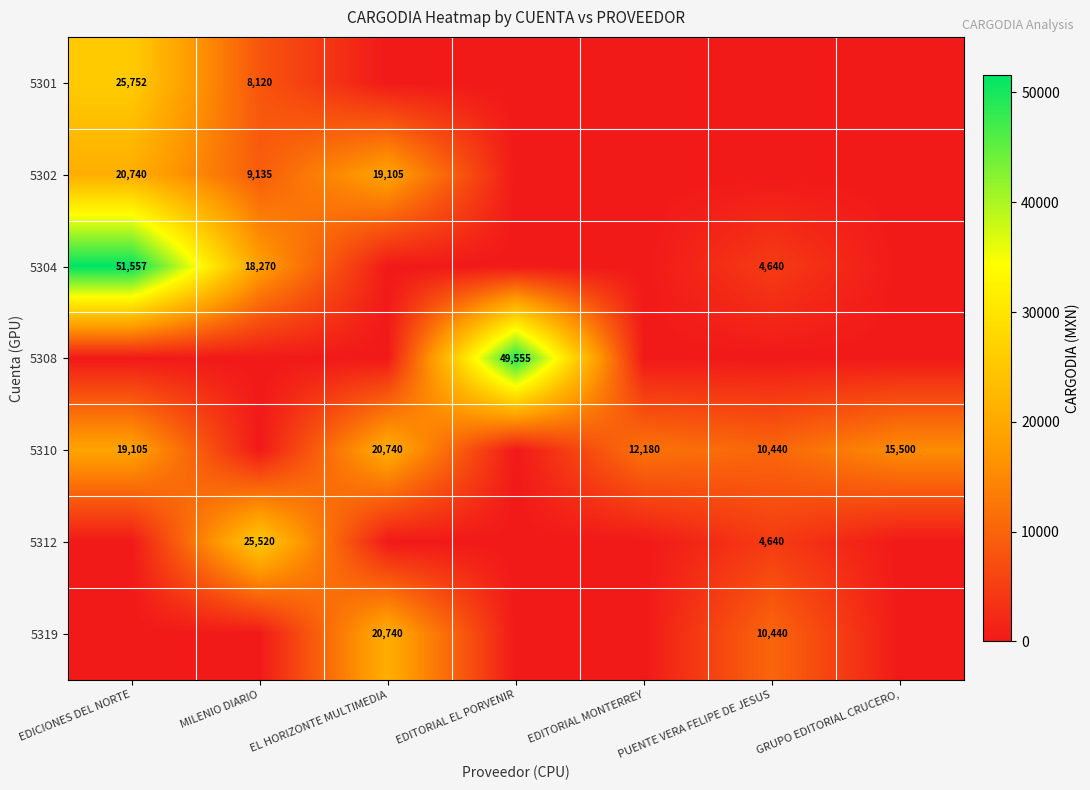

Is it true that 5304 equals 51557 at EDICIONES DEL NORTE?

True